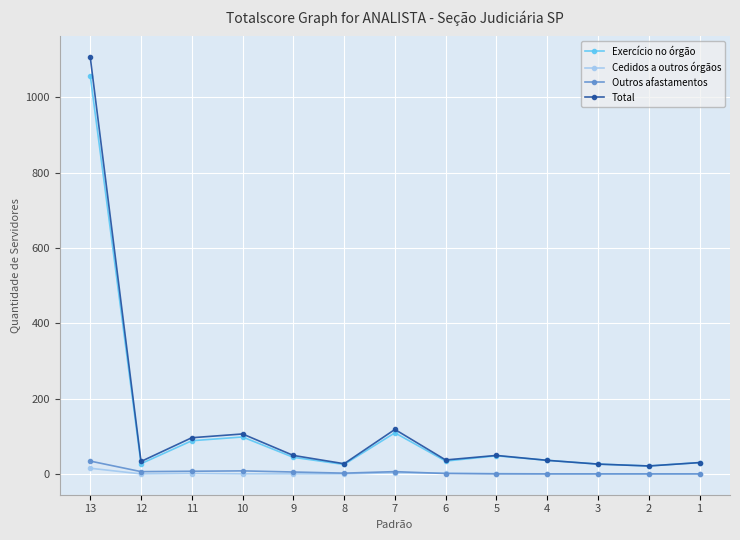

At which category is the sum across all series the highest?

13